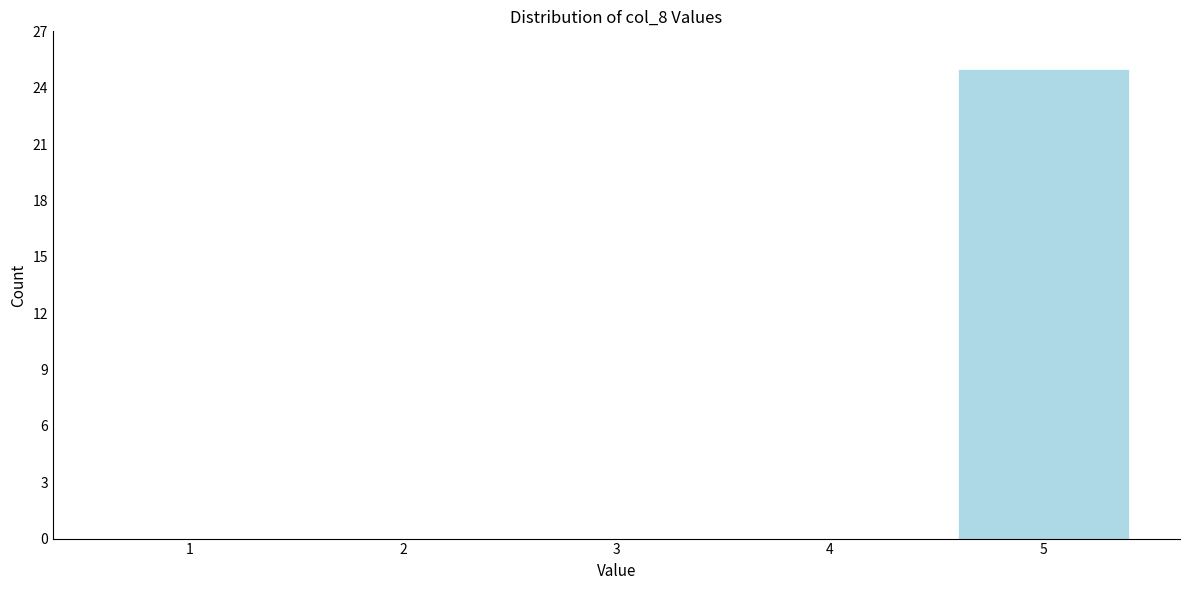

Reading left to right, what are all the values shown in this chart?

1=0	2=0	3=0	4=0	5=25